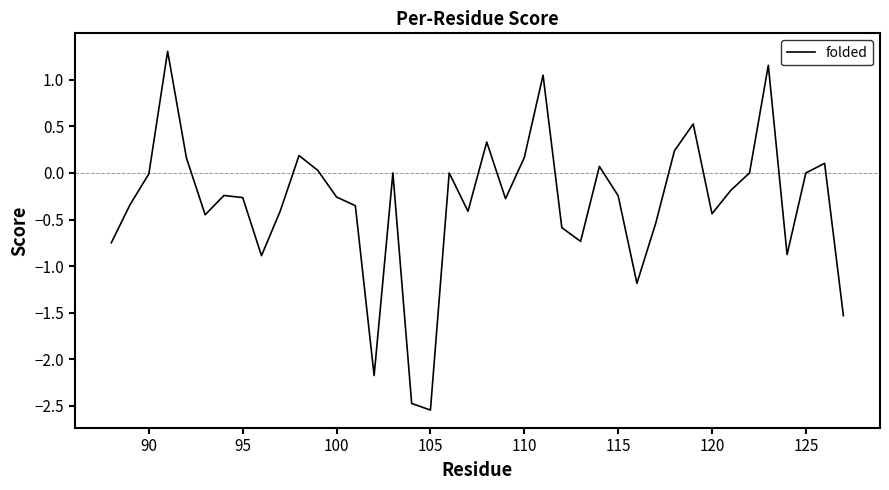

What is the maximum value shown in the chart?

1.3